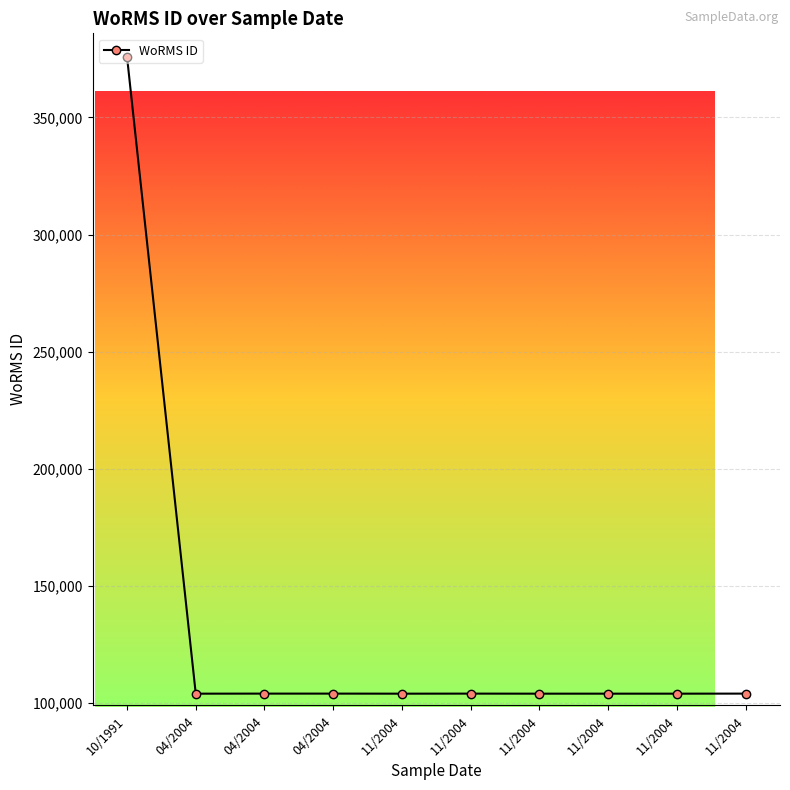

What is the ratio of the value at 26-11-2004 to the value at 24-11-2004?

1.0